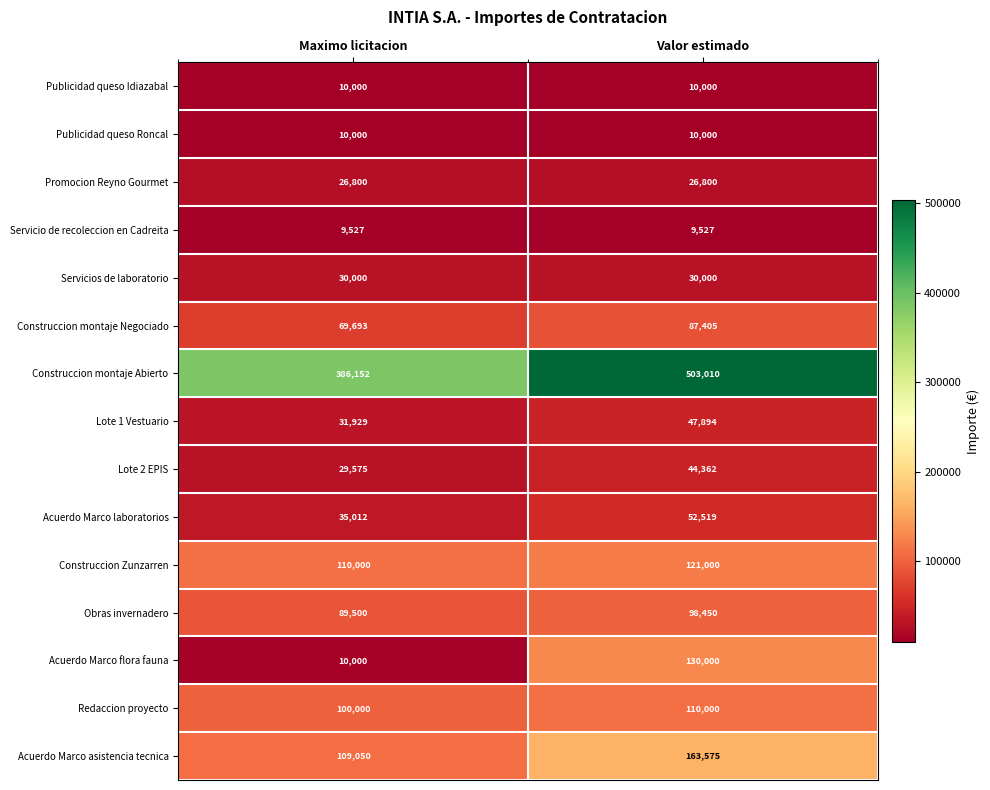

Reading right to left, list all the values displayed in this chart.

Publicidad queso Idiazabal: 10000	10000
Publicidad queso Roncal: 10000	10000
Promocion Reyno Gourmet: 26800	26800
Servicio de recoleccion en Cadreita: 9527	9527
Servicios de laboratorio: 30000	30000
Construccion montaje Negociado: 87405	69693
Construccion montaje Abierto: 503010	386152
Lote 1 Vestuario: 47894	31929
Lote 2 EPIS: 44362	29575
Acuerdo Marco laboratorios: 52519	35012
Construccion Zunzarren: 121000	110000
Obras invernadero: 98450	89500
Acuerdo Marco flora fauna: 130000	10000
Redaccion proyecto: 110000	100000
Acuerdo Marco asistencia tecnica: 163575	109050